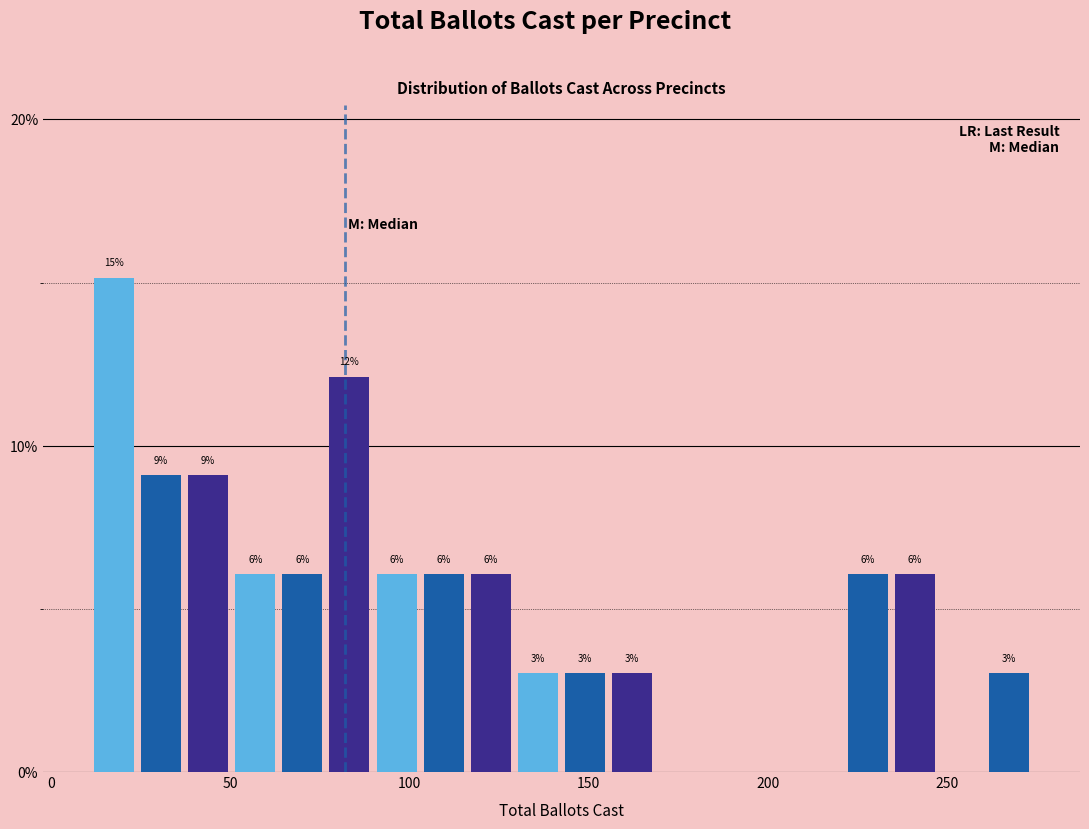

Read against the x-axis, roughly where is the centre of the tallest bar?

20